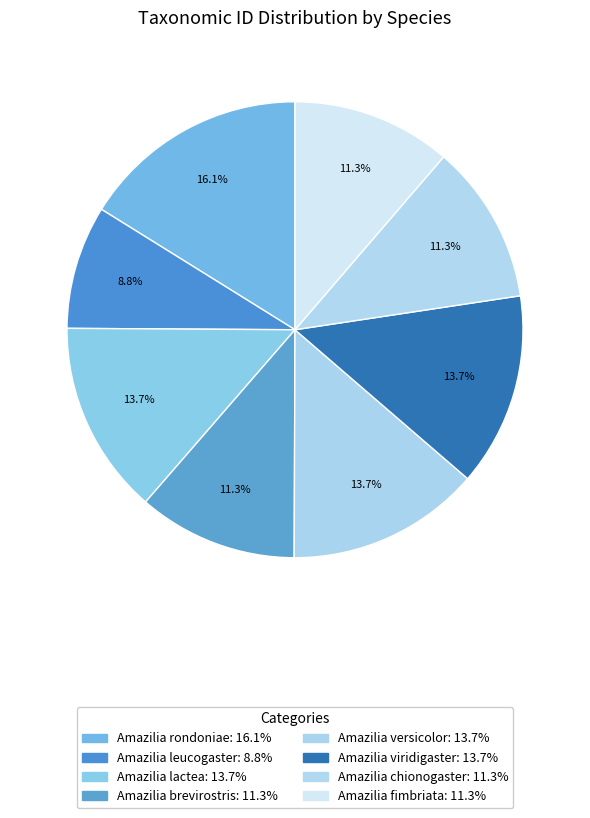

Count the number of slices in the pie.

8